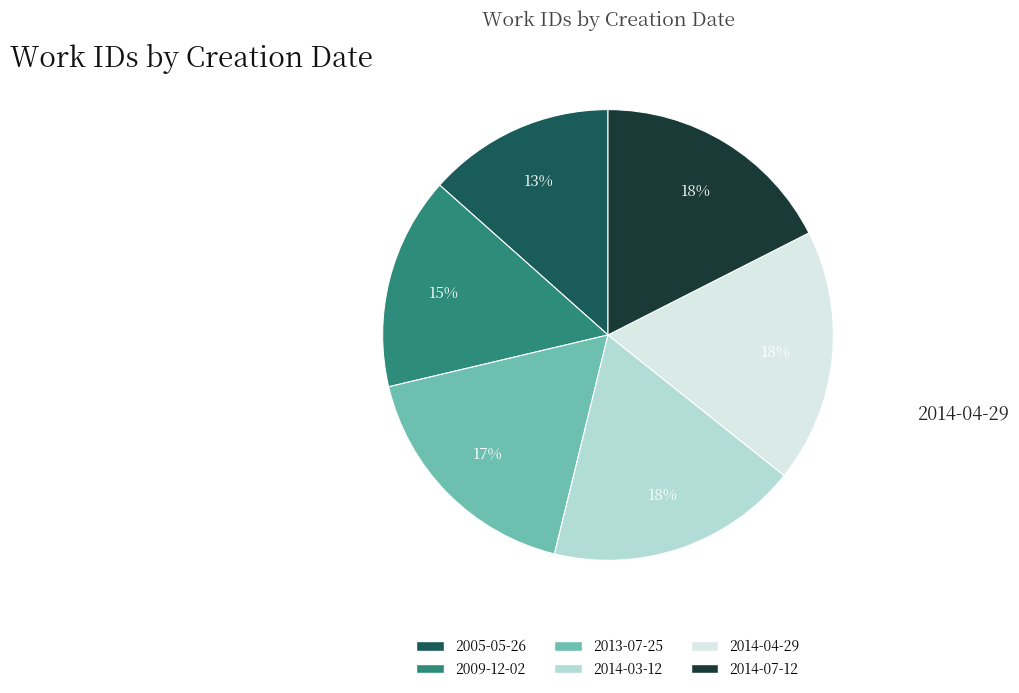

Is it true that 2009-12-02 is 26% of the pie?

False